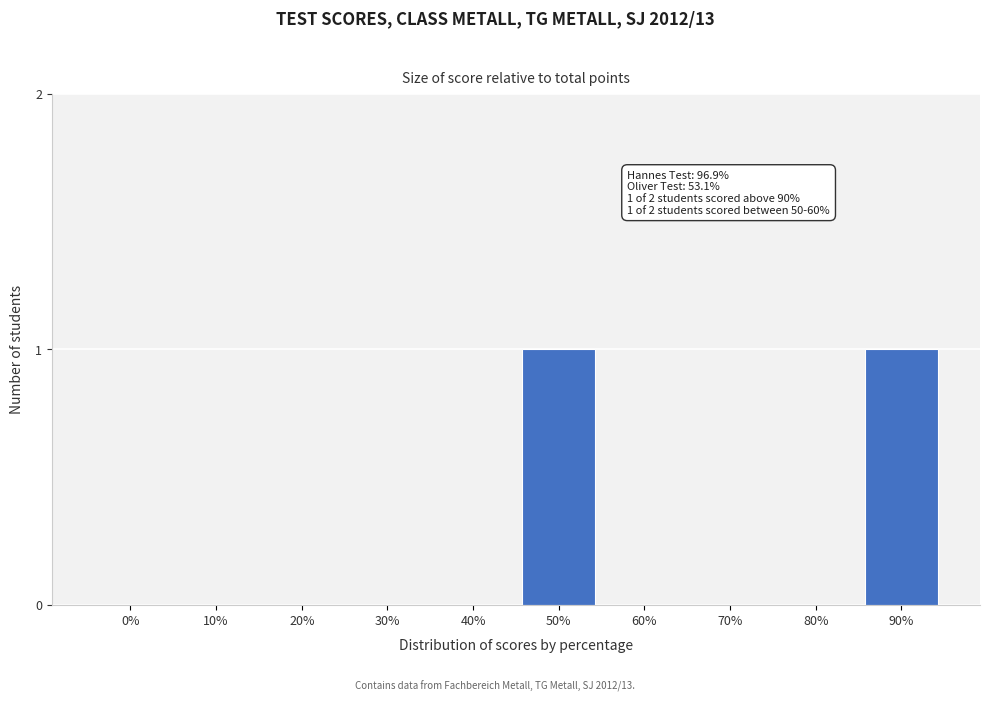

Reading right to left, transcribe all the data shown in this chart.

90%=1	80%=0	70%=0	60%=0	50%=1	40%=0	30%=0	20%=0	10%=0	0%=0